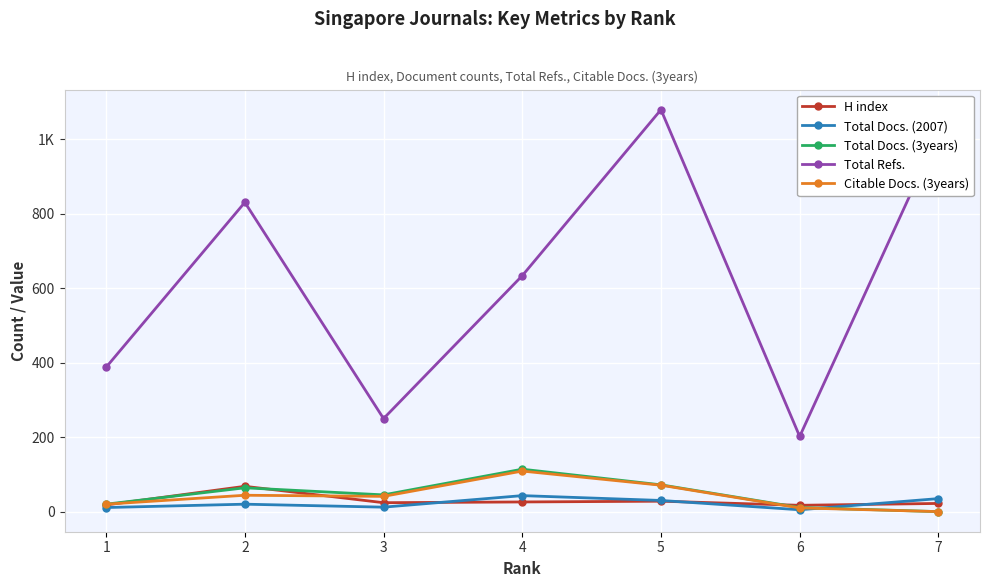

Which category has the highest value in the Total Docs. (2007) series?

4